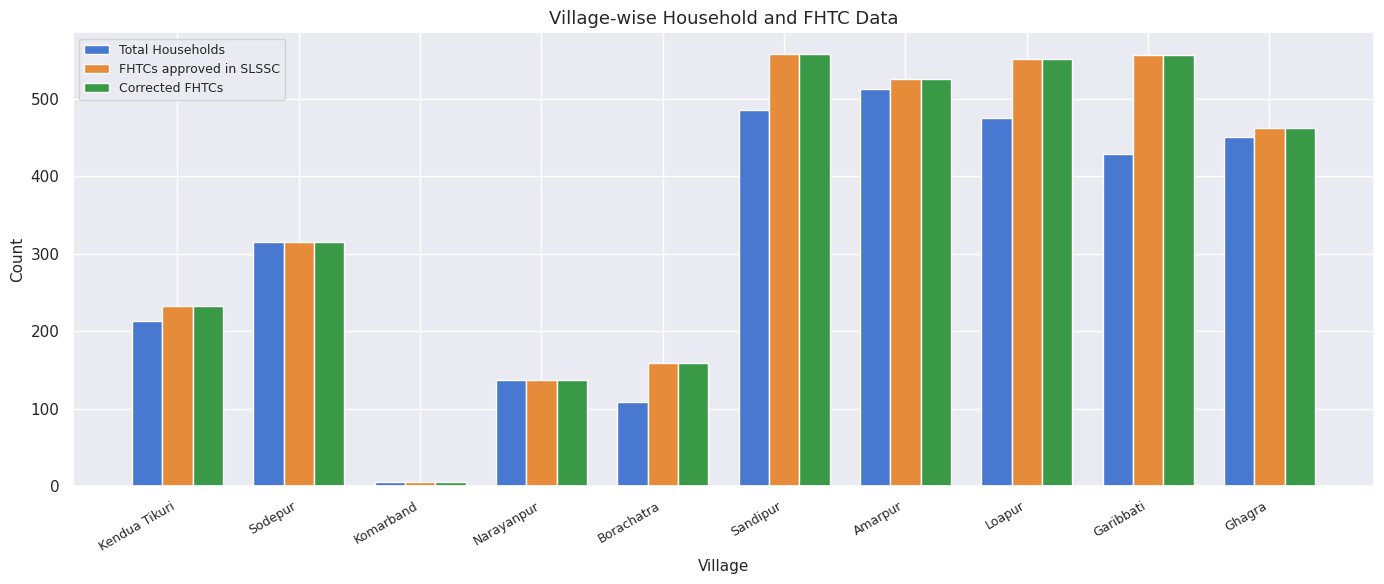

True or false: FHTCs approved in SLSSC has a value of 876 at Loapur.

False